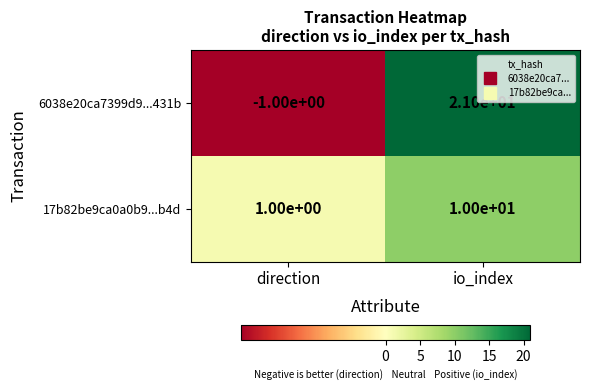

What is the minimum value shown in the chart?

-1